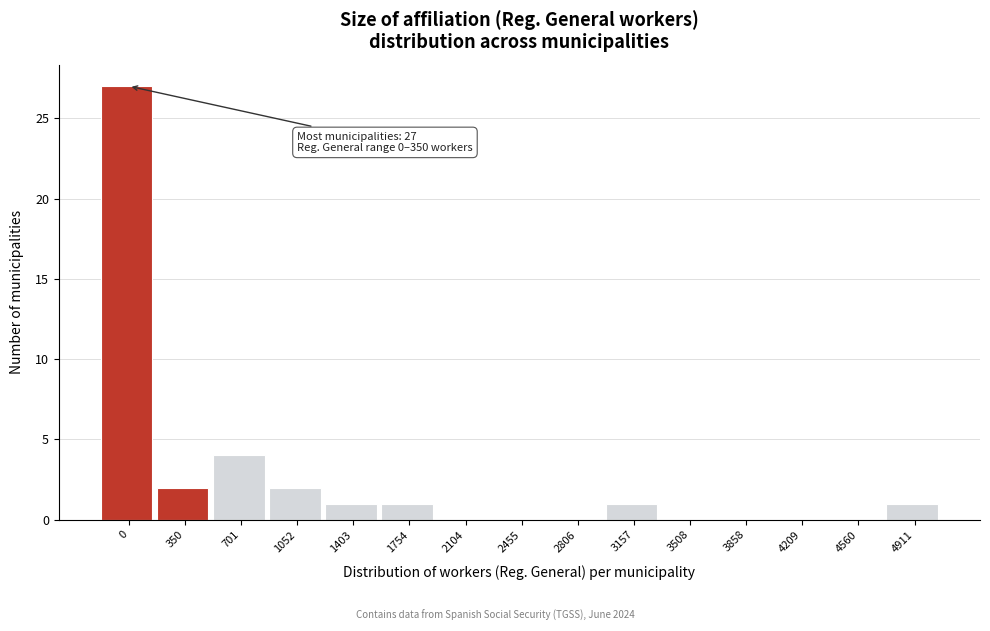

Reading left to right, extract all data points from this chart.

0=27	350=2	701=4	1052=2	1403=1	1754=1	2104=0	2455=0	2806=0	3157=1	3508=0	3858=0	4209=0	4560=0	4911=1